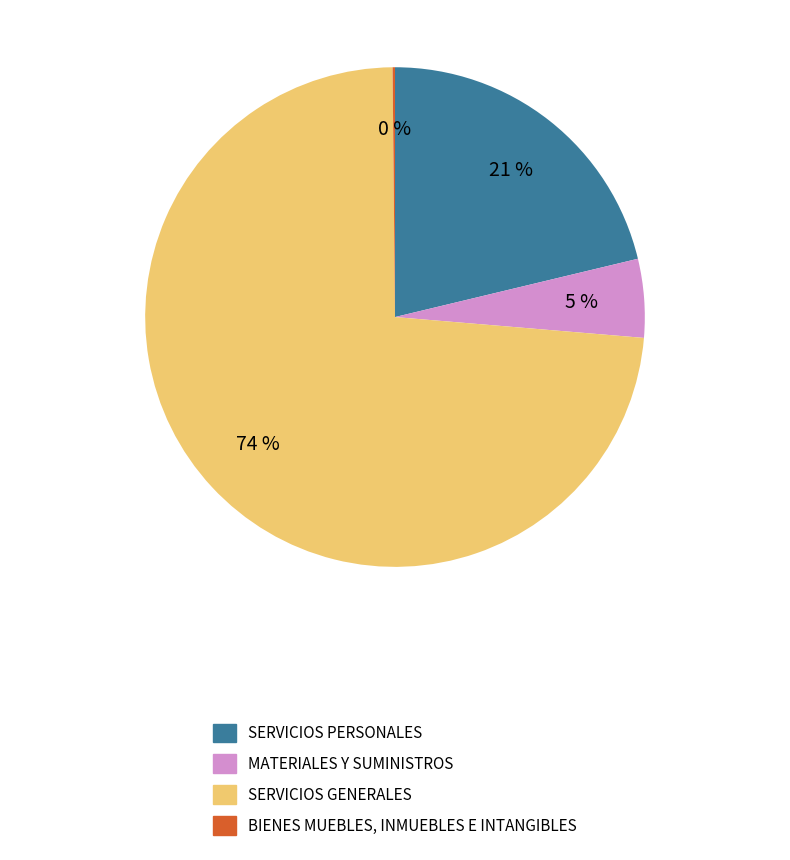

To the nearest percent, what is the difference between the MATERIALES Y SUMINISTROS and SERVICIOS PERSONALES slice percentages?

16%